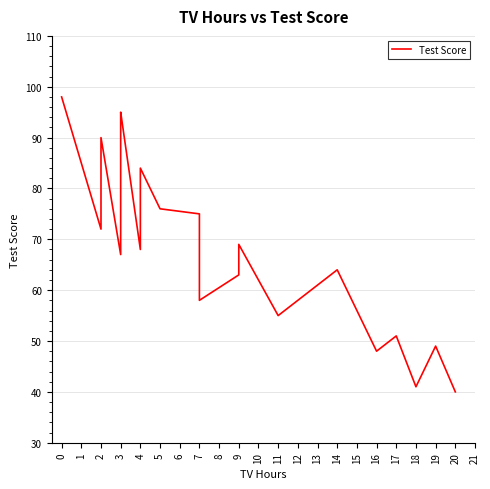

What is the minimum value shown in the chart?

40